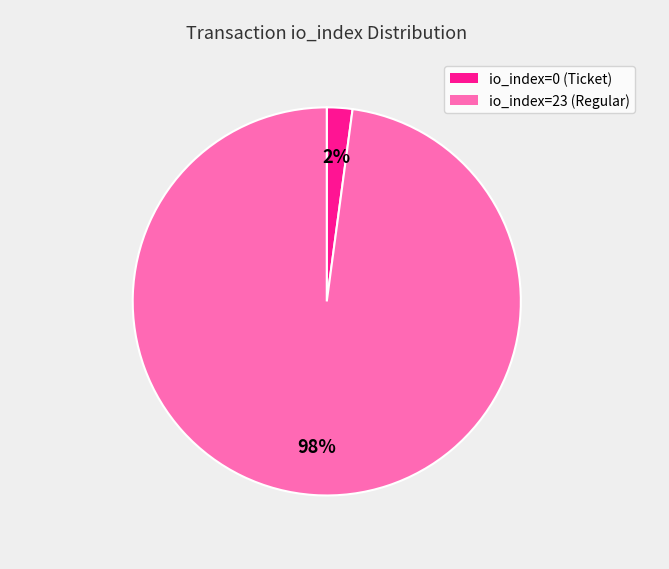

Rank the categories by value from lowest to highest.

io_index=0 (Ticket), io_index=23 (Regular)